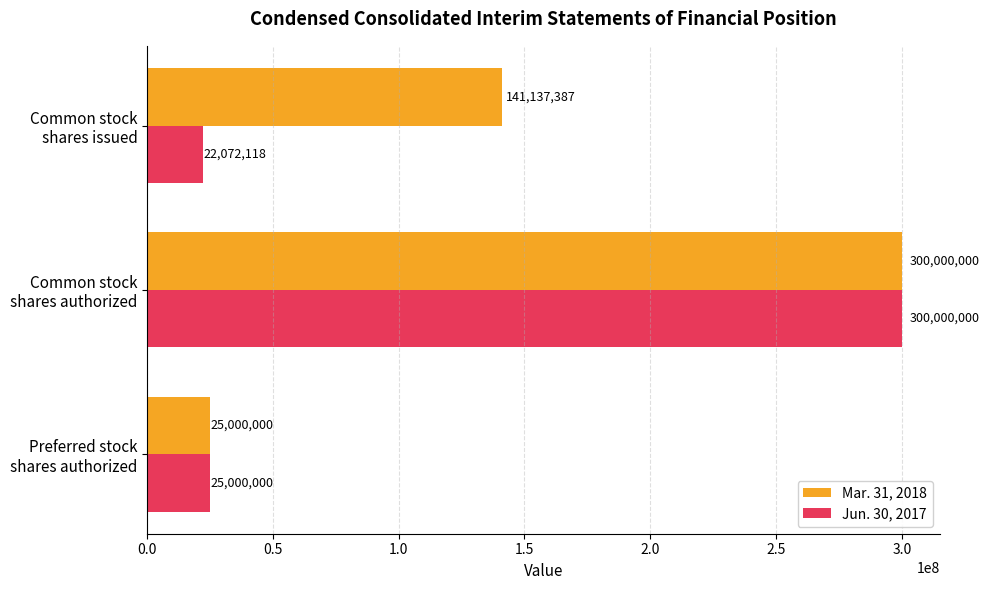

What is the average value of the Mar. 31, 2018 series?

155379129